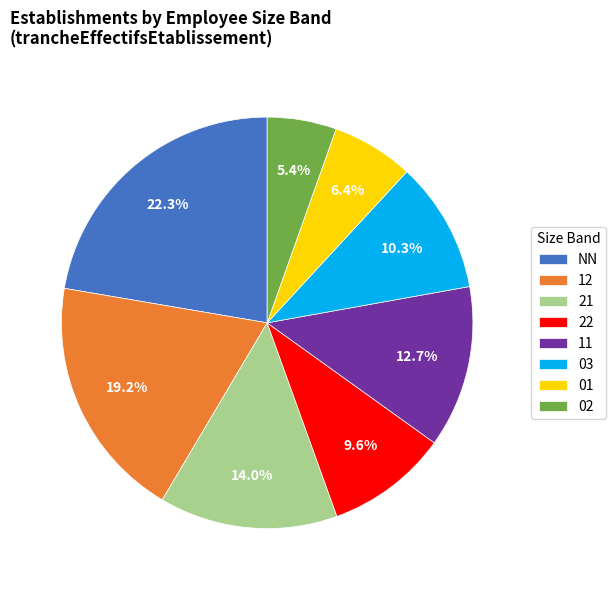

True or false: 11 accounts for 5% of the total.

False